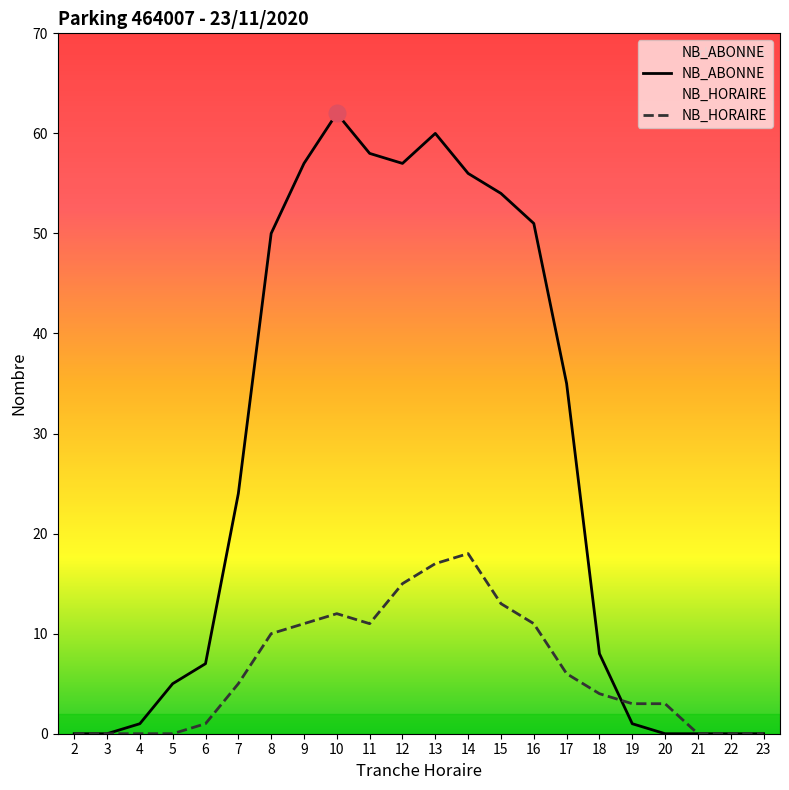

Which series changed the most between 16 and 20?

NB_ABONNE